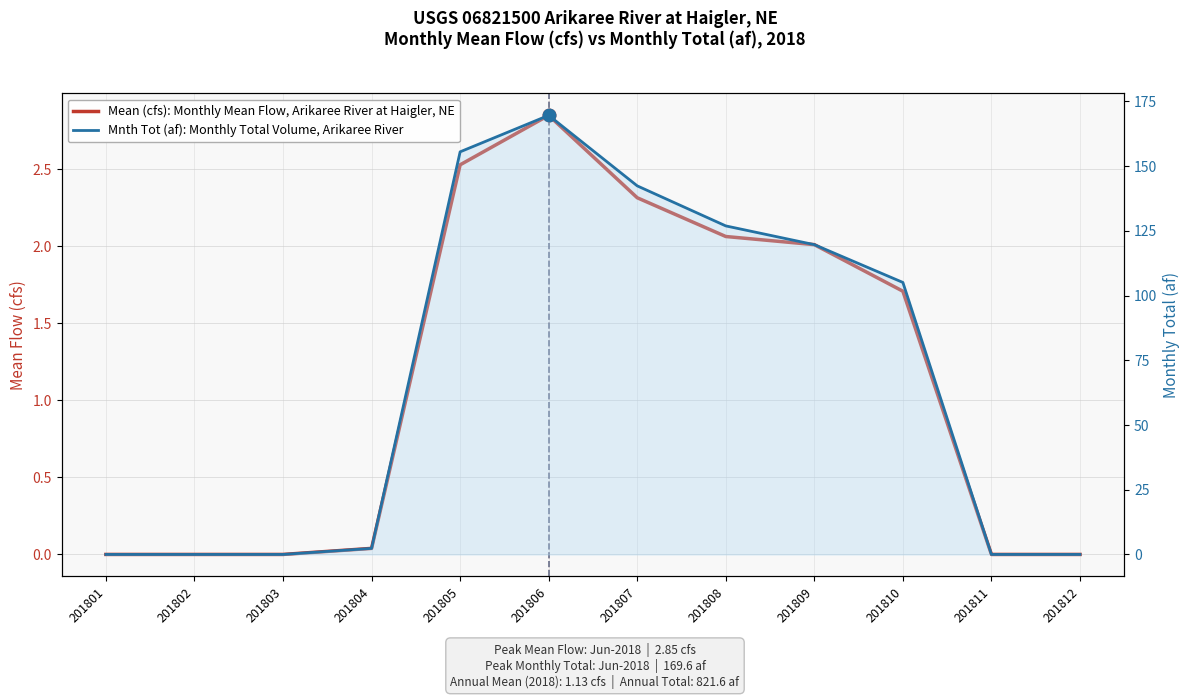

What are all the series names shown in the legend?

Mean (cfs): Monthly Mean Flow, Arikaree River at Haigler, NE, Mnth Tot (af): Monthly Total Volume, Arikaree River